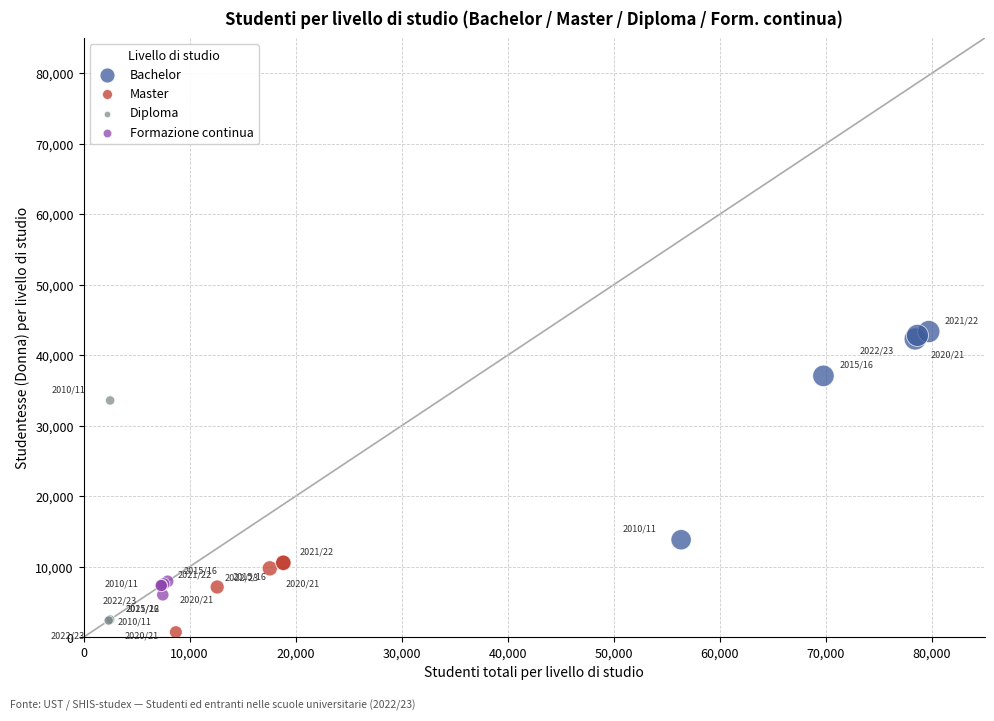

Which series reaches the maximum Y coordinate?

Bachelor